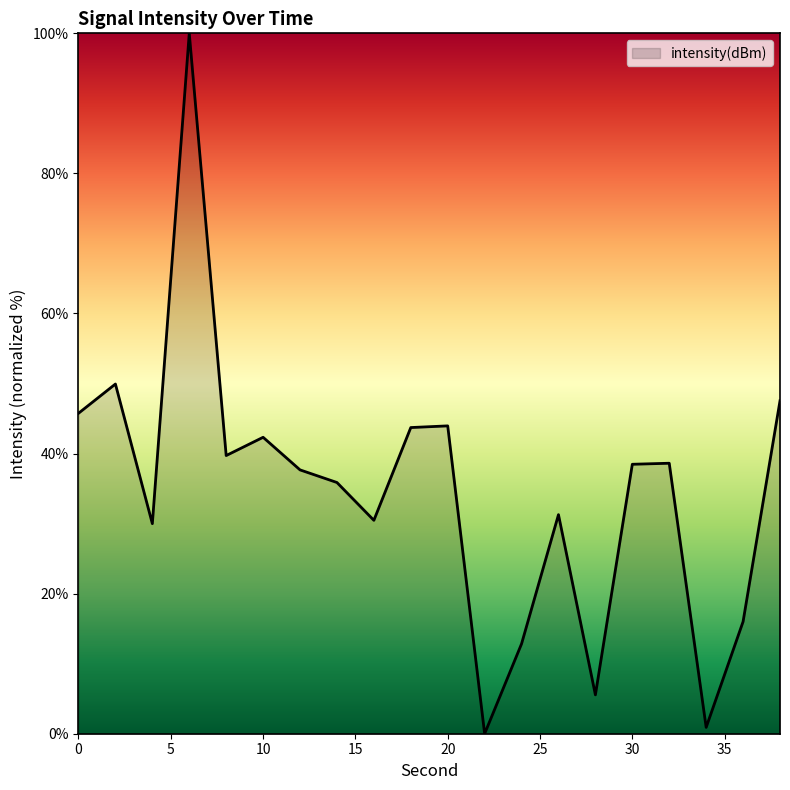

What is the maximum value shown in the chart?

100.0